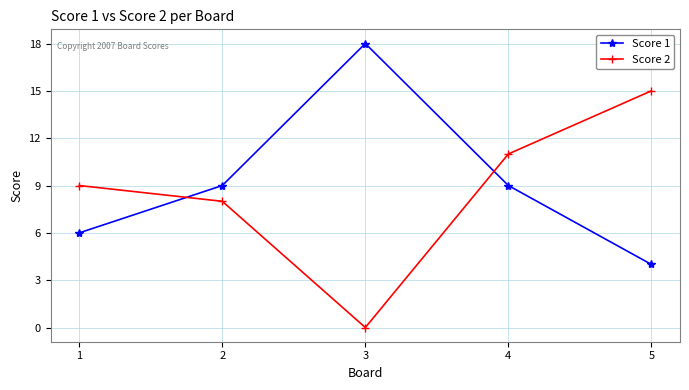

Which label corresponds to the largest value in the chart?

3